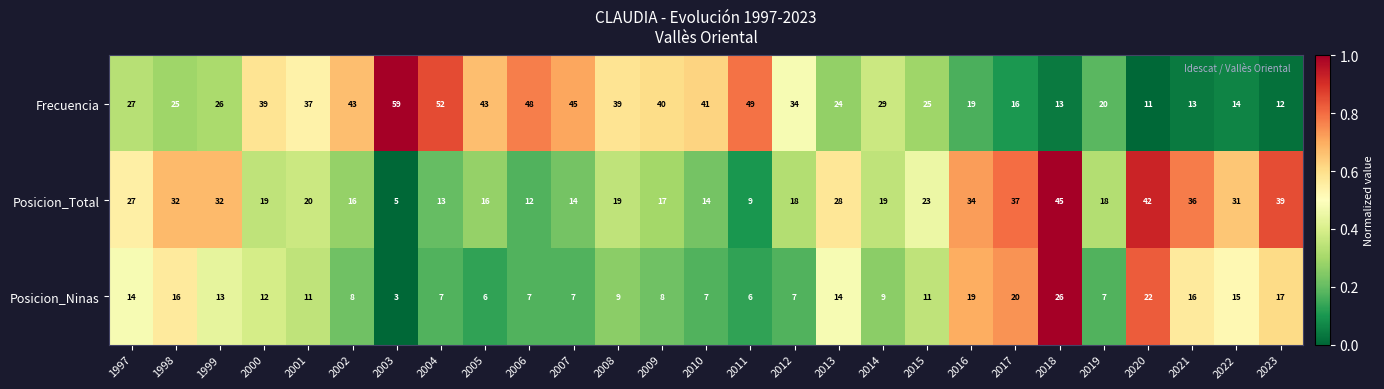

What is the minimum value shown in the chart?

3